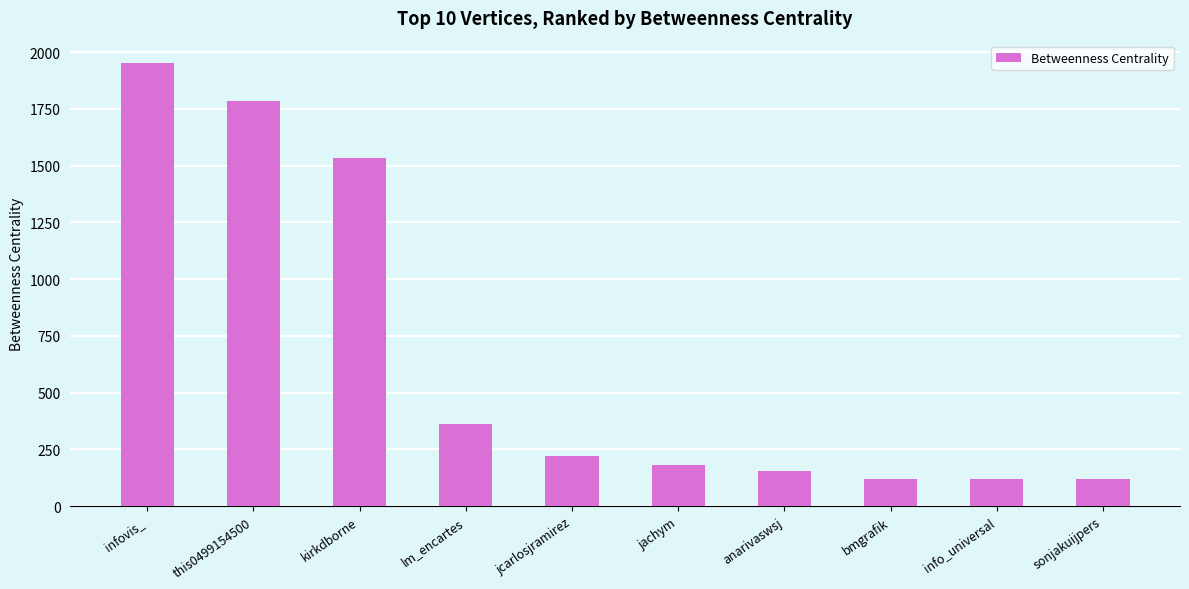

What is the label of the 8th bar from the right?

kirkdborne